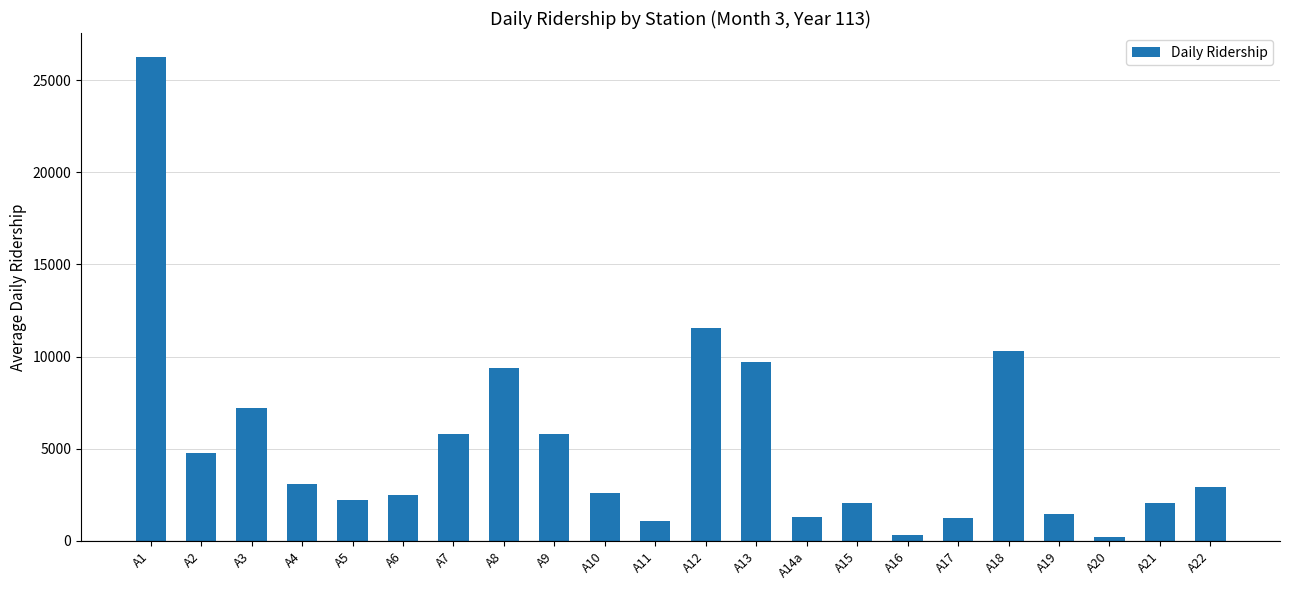

What is the difference between the values at A18 and A2?

5504